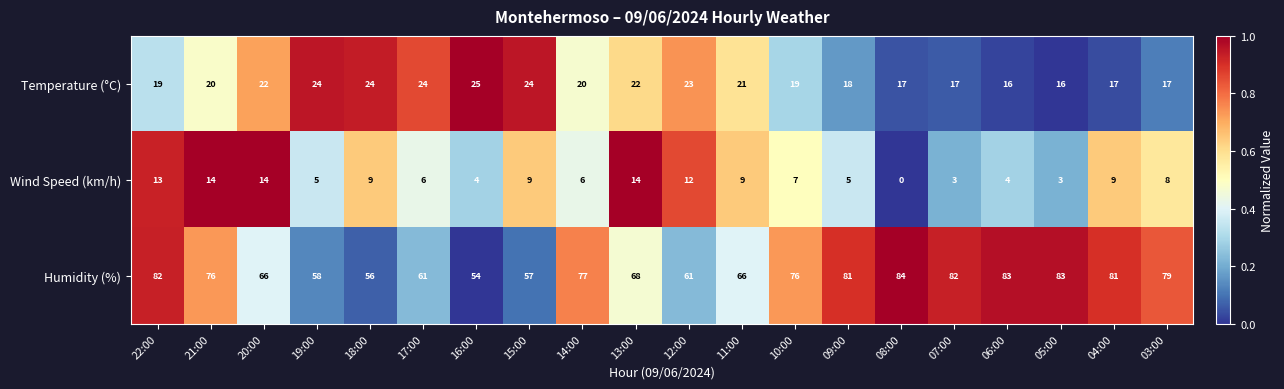

At 18:00, list the series in order from smallest to largest.

Wind Speed (km/h), Temperature (°C), Humidity (%)